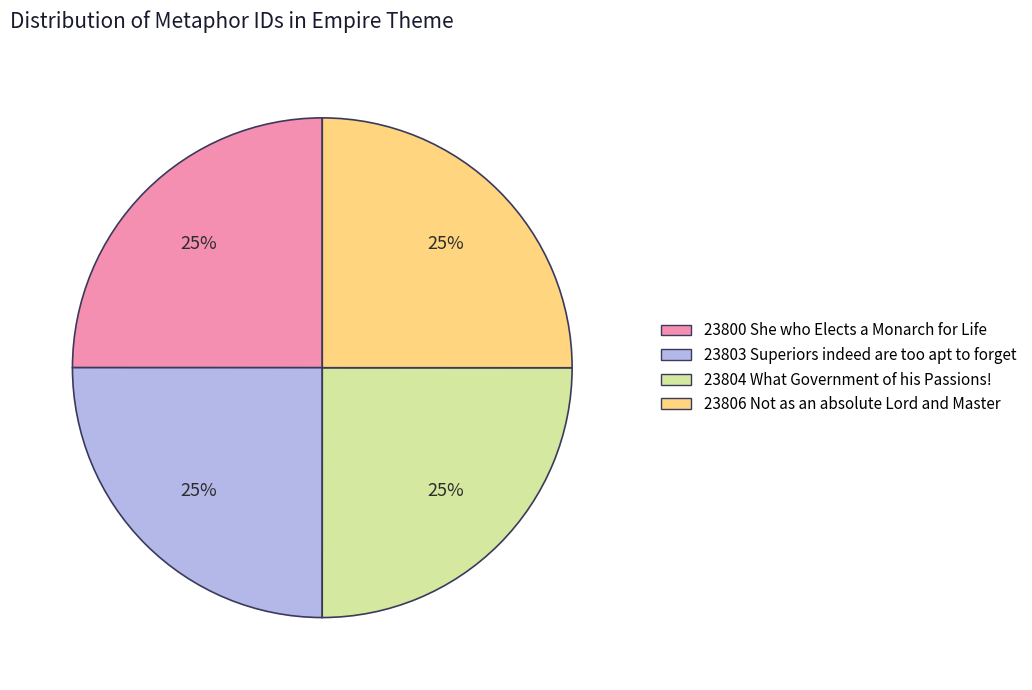

What percentage is the 23804 What Government of his Passions! slice, to the nearest percent?

25%